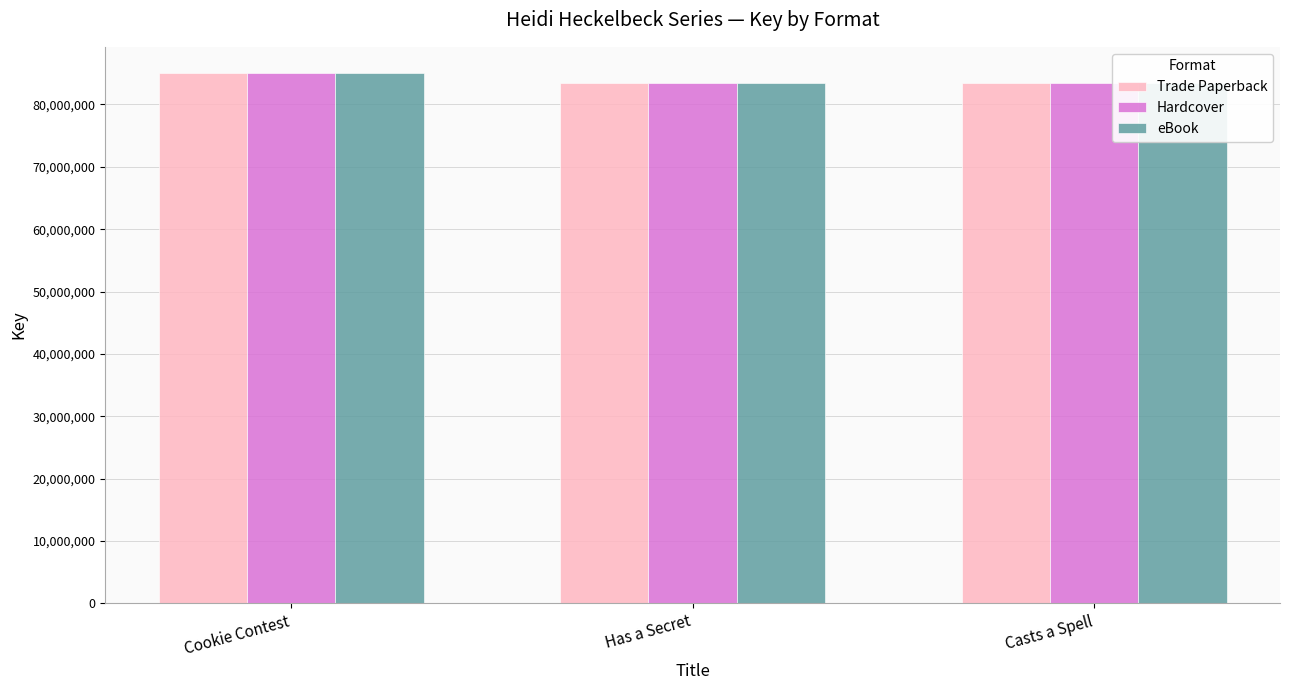

How many distinct data groups are displayed?

3